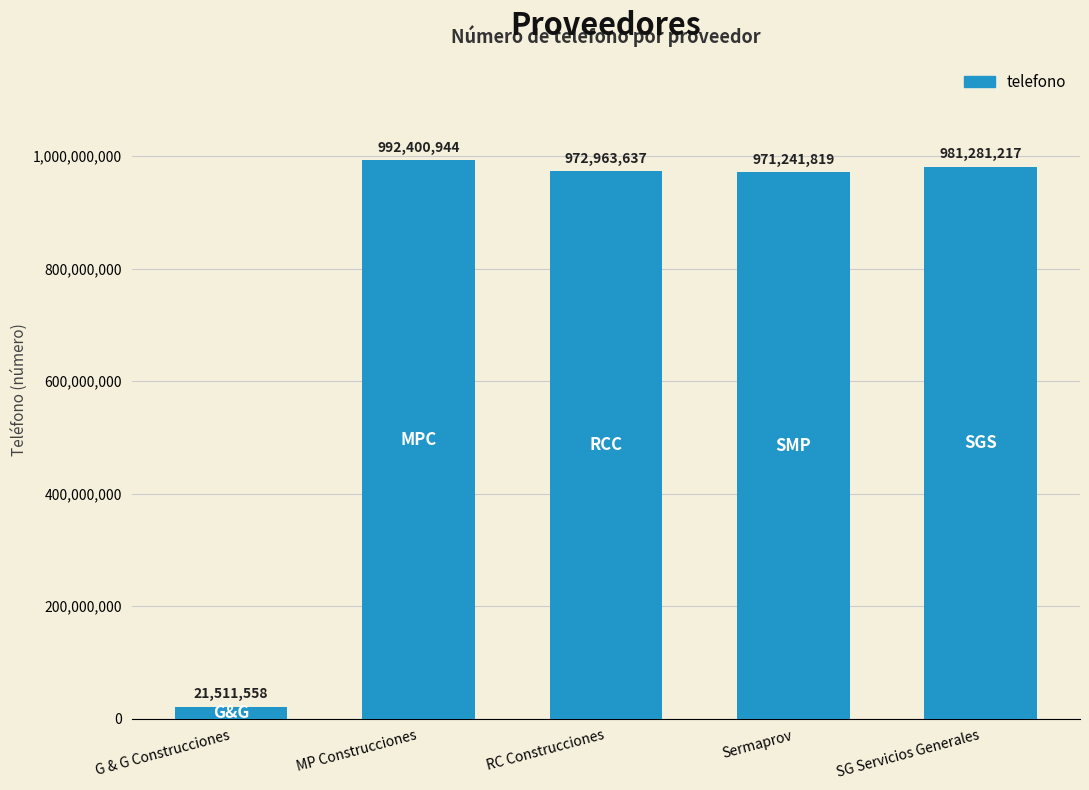

What is the average value?

787879835